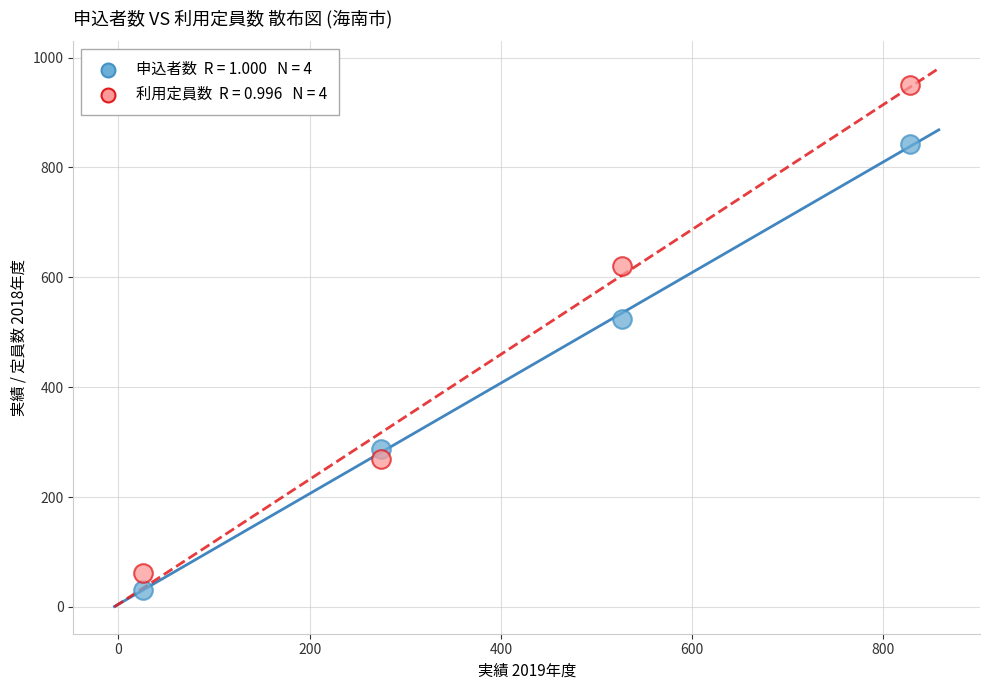

Across all data points, what is the range of X values (max minus min)?

802